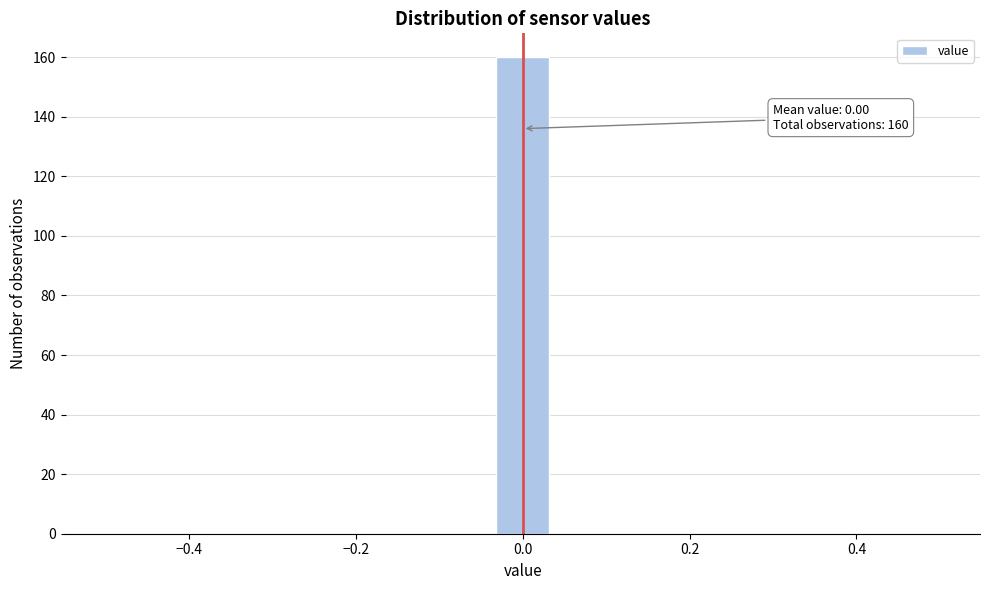

Read against the x-axis, roughly where is the centre of the tallest bar?

0.00